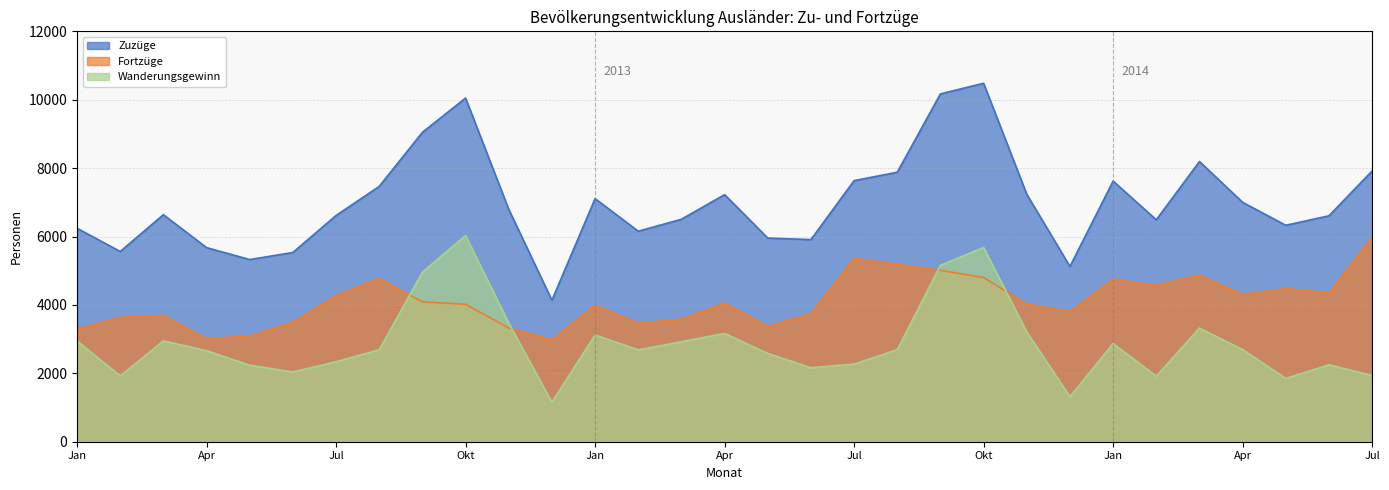

Between Feb and Feb, which series saw the biggest shift?

Fortzüge